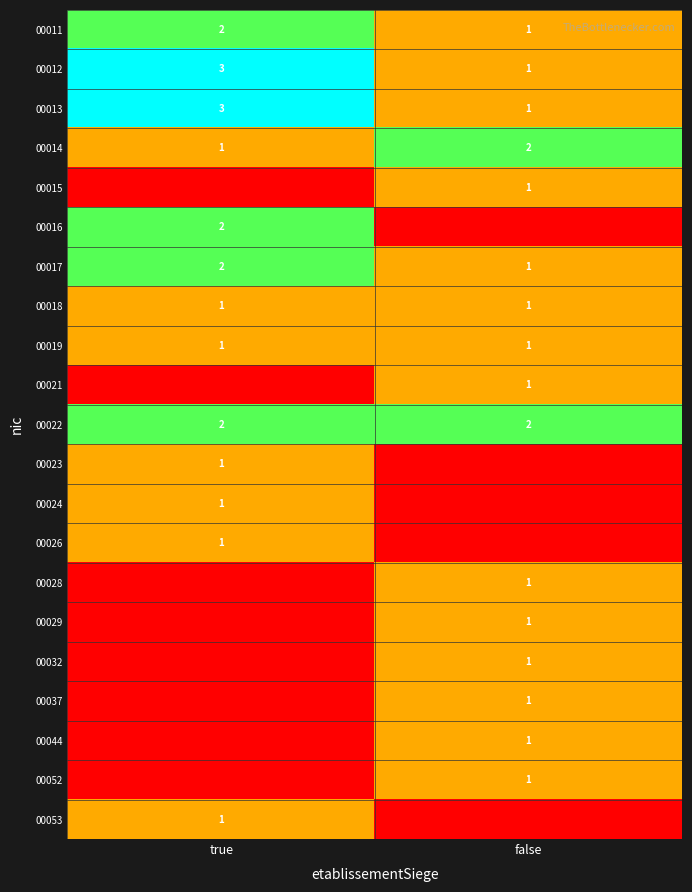

What is the sum of all 00022 values?

4